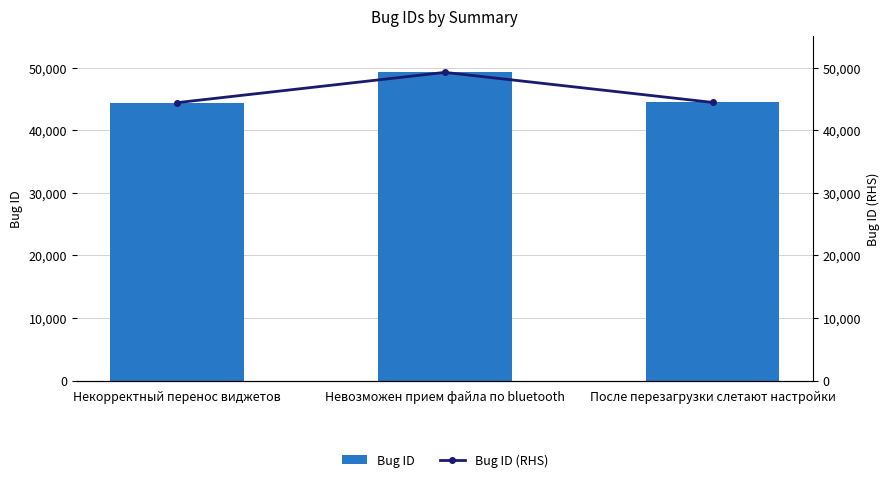

Reading left to right, transcribe all the data shown in this chart.

Bug ID: Некорректный перенос виджетов=44388	Невозможен прием файла по bluetooth=49222	После перезагрузки слетают настройки=44424
Bug ID (RHS): Некорректный перенос виджетов=44388	Невозможен прием файла по bluetooth=49222	После перезагрузки слетают настройки=44424